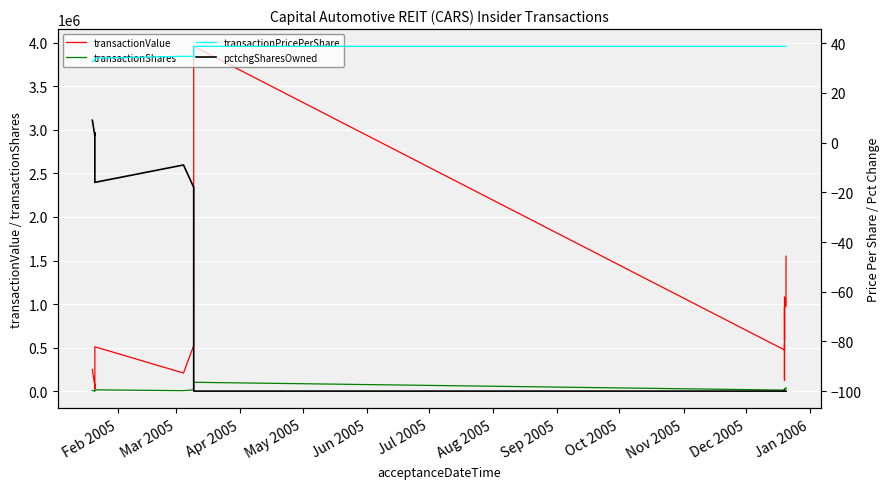

How many lines are shown in the chart?

4